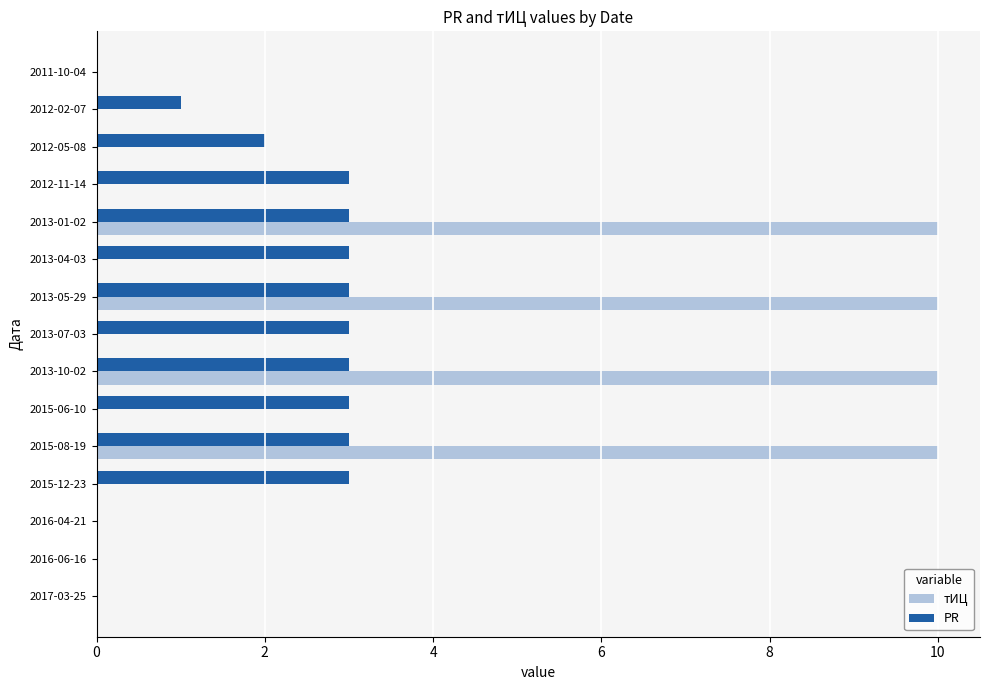

Is the value of тИЦ at 2015-08-19 greater than the value of PR at 2017-03-25?

Yes